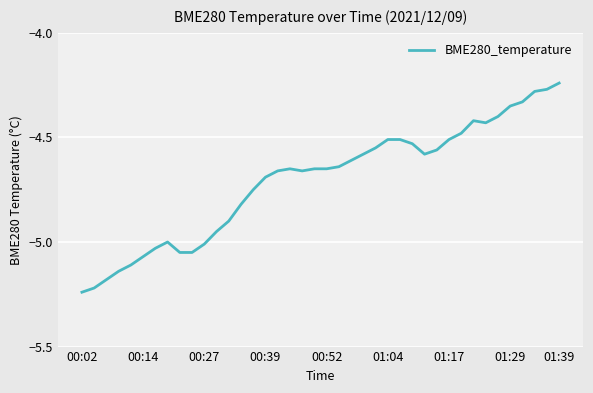

What is the difference between the maximum and minimum values?

1.0